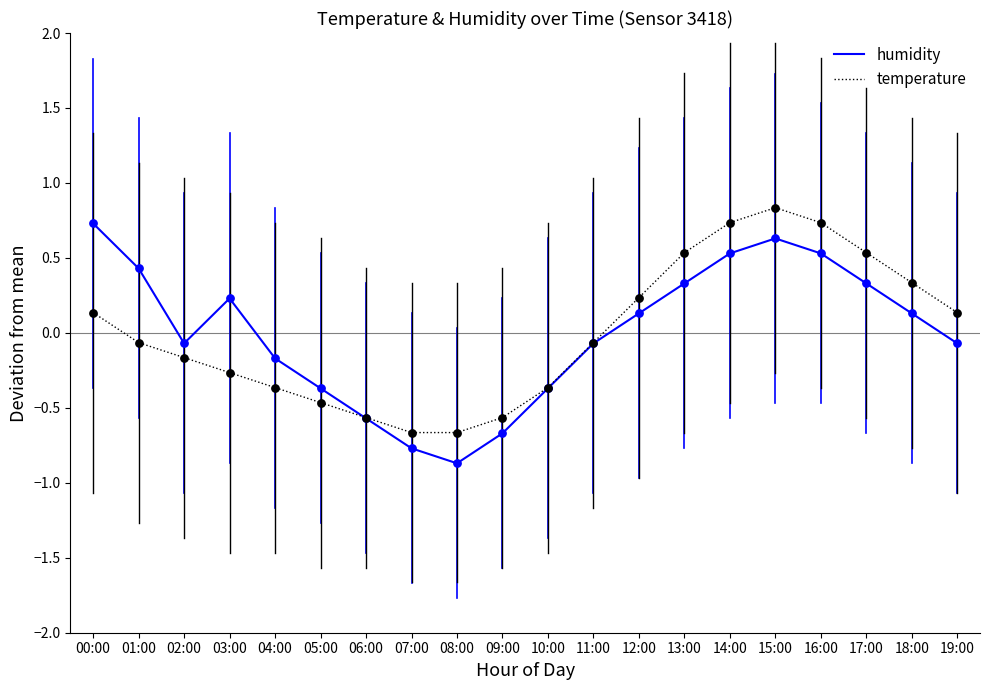

At which category is the sum across all series the highest?

15:00